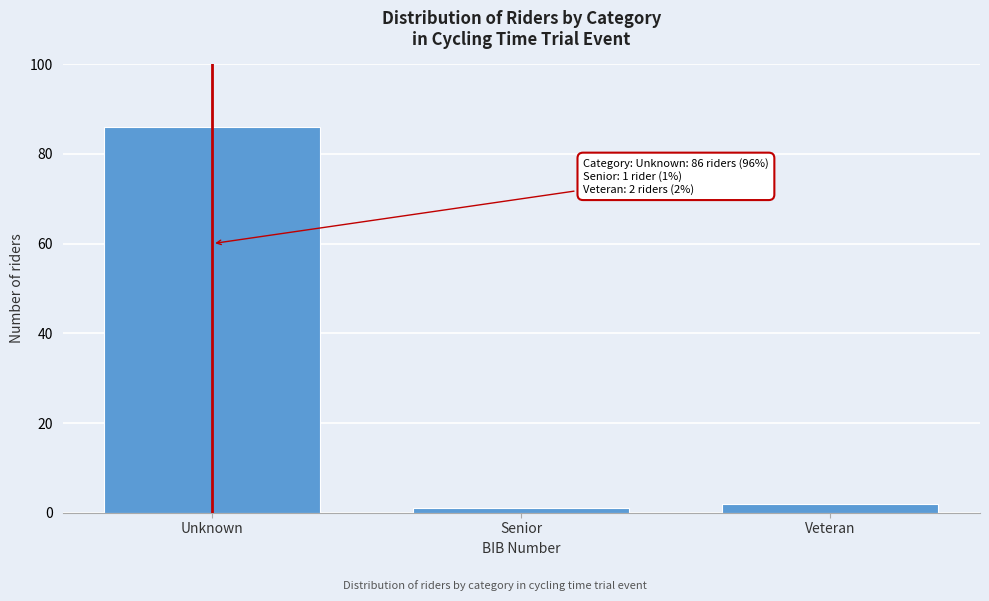

Reading left to right, what are all the values shown in this chart?

86	1	2